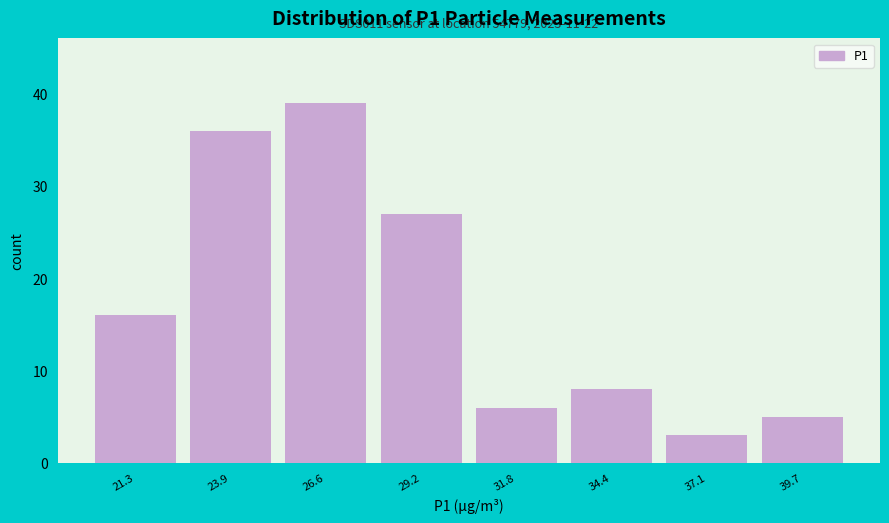

Reading left to right, what are all the values shown in this chart?

16	36	39	27	6	8	3	5